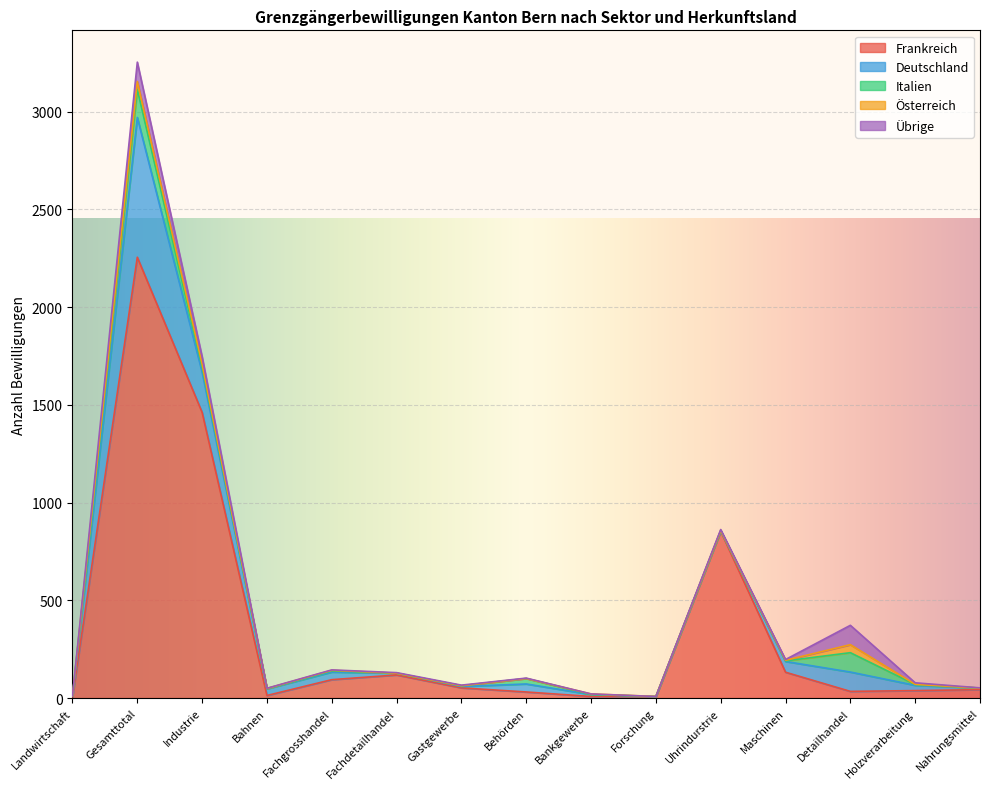

What is the sum of the Deutschland values at Maschinen and Detailhandel?

154